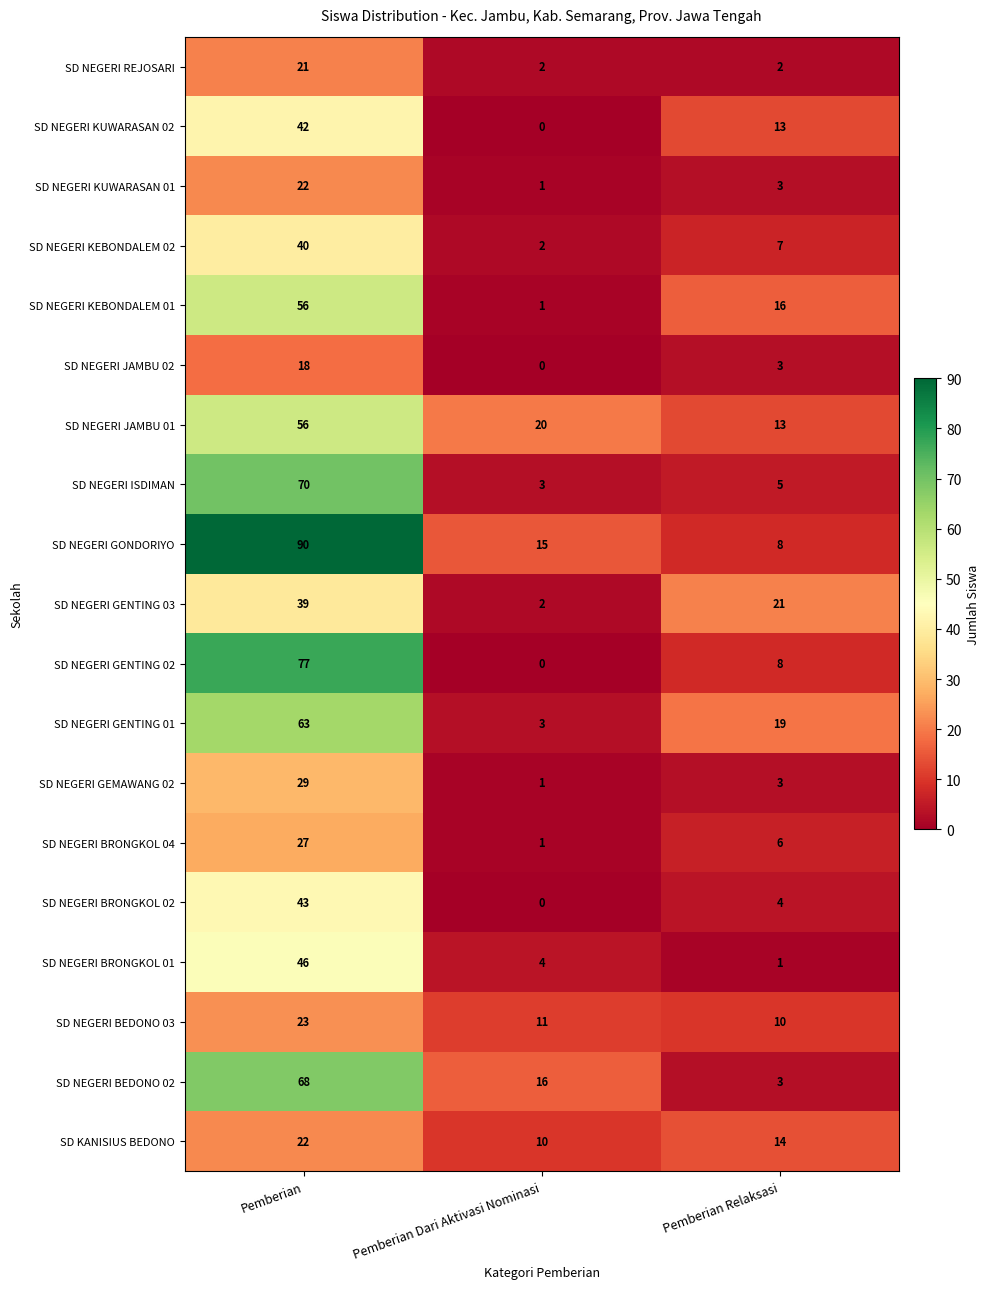

The value of SD NEGERI GENTING 01 at Pemberian Relaksasi is 33. True or false?

False